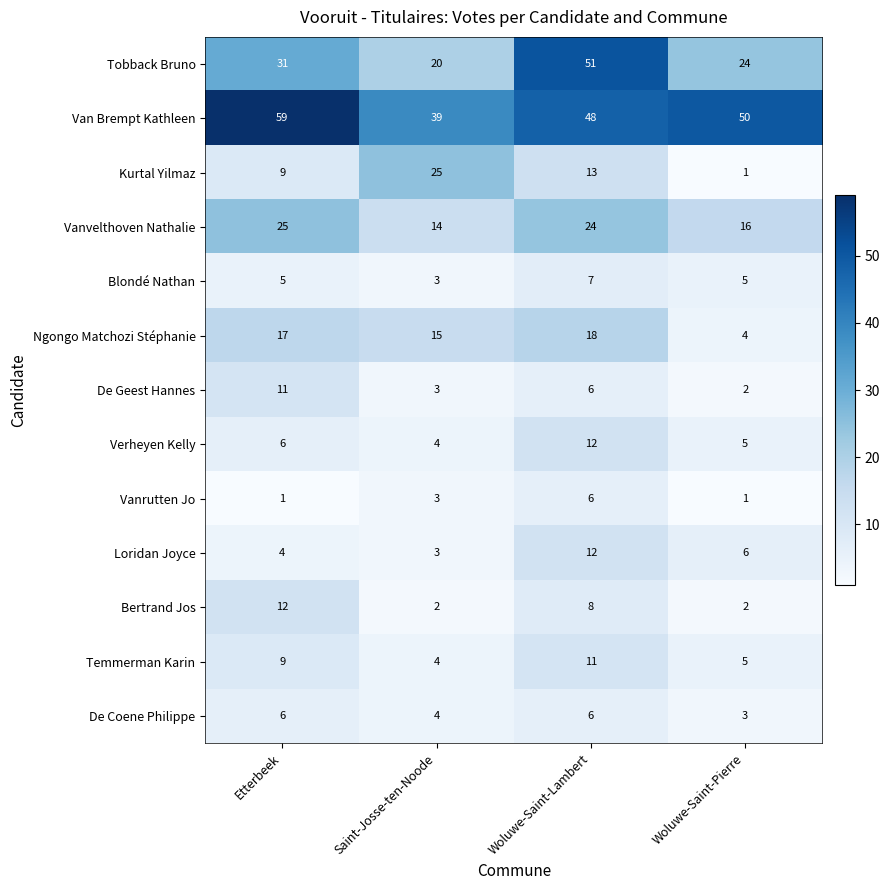

What is the sum of all Temmerman Karin values?

29